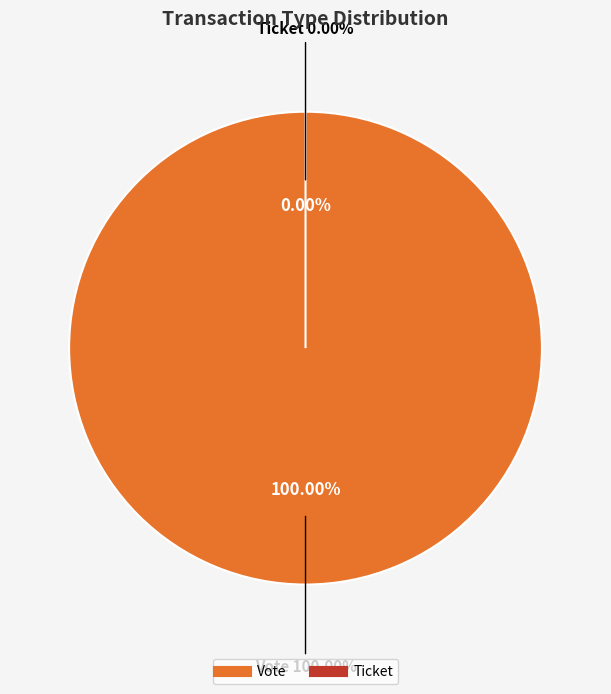

Combined, what portion of the pie is Vote and Ticket?

100.0%